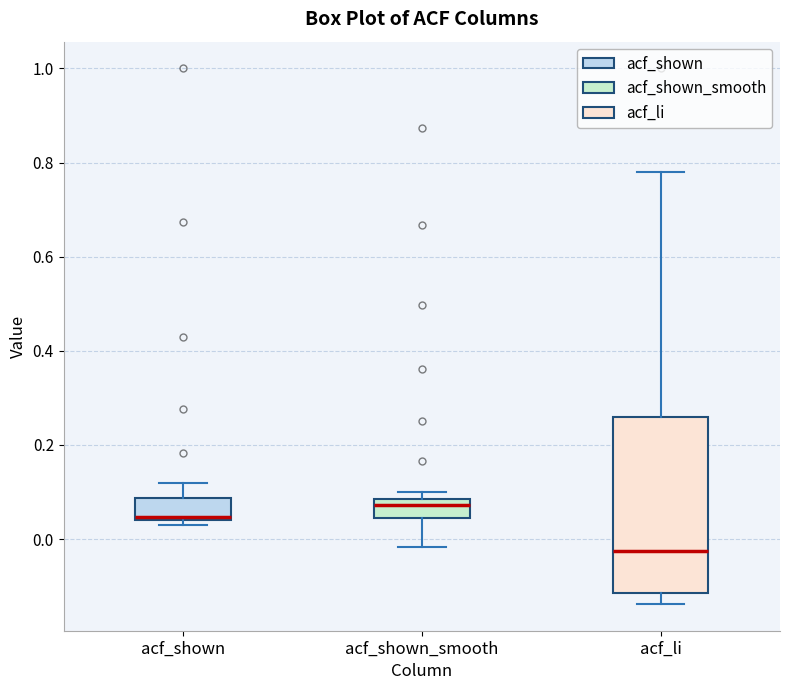

Reading left to right, transcribe this box plot: for each box, give where its median line is, the range the box spans, and where its two whiskers end, as read against the y-axis. The values are not printed on the chart, so give them approximately, as read against the axis.

acf_shown: median 0.04 (drawn on the box's lower edge), box 0.04 to 0.08, whiskers 0.04 (just below the box's lower edge) to 0.12
acf_shown_smooth: median 0.08 (just below the box's upper edge), box 0.04 to 0.08, whiskers -0.02 to 0.10
acf_li: median -0.02, box -0.12 to 0.26, whiskers -0.14 to 0.78